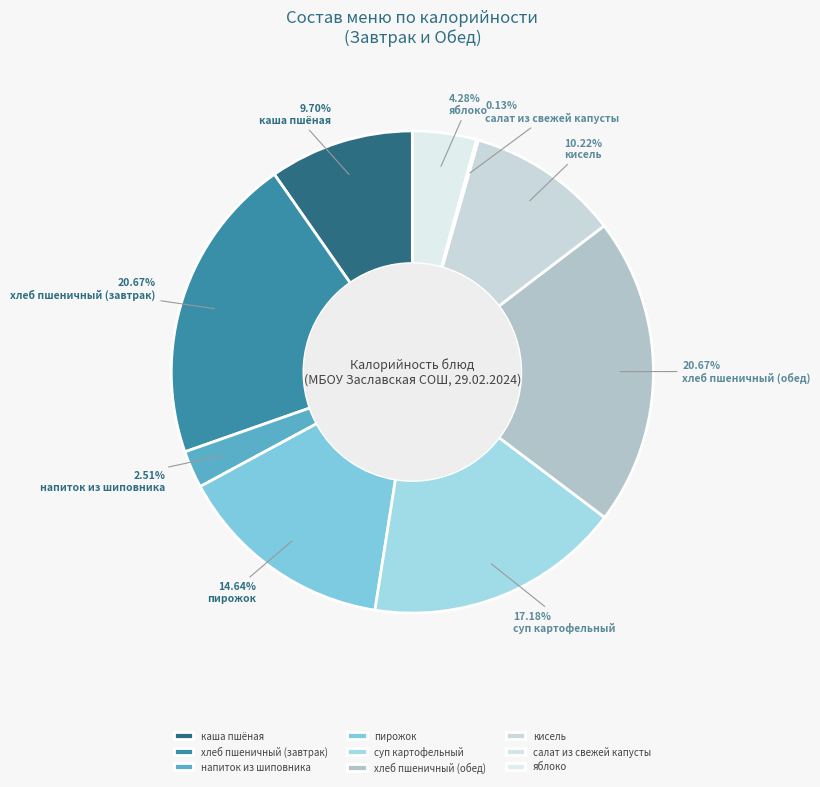

To the nearest percent, what is the difference between the салат из свежей капусты and хлеб пшеничный (обед) slice percentages?

21%